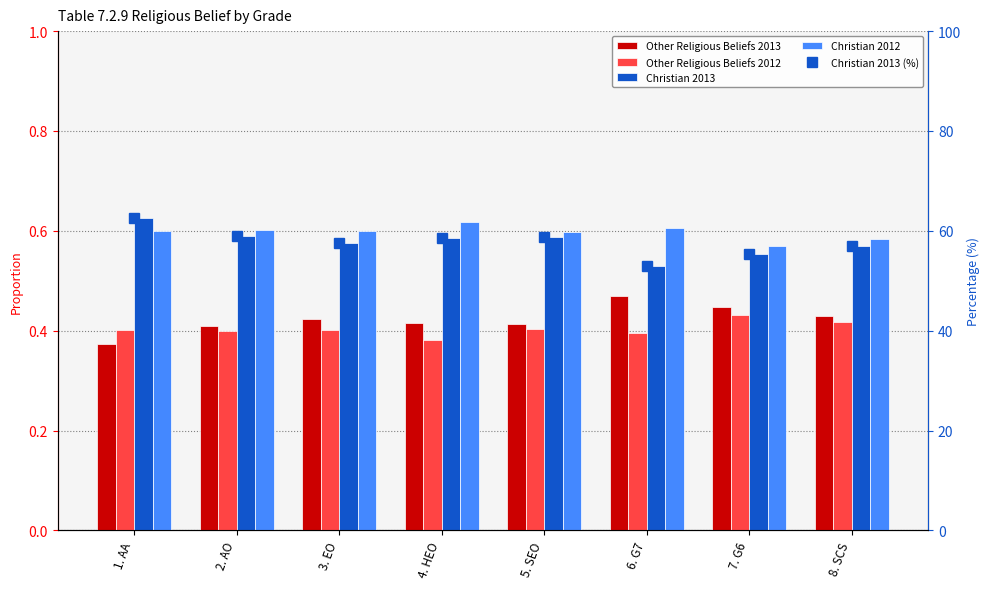

What is the spread (max minus min) of values at 8. SCS?

56.6